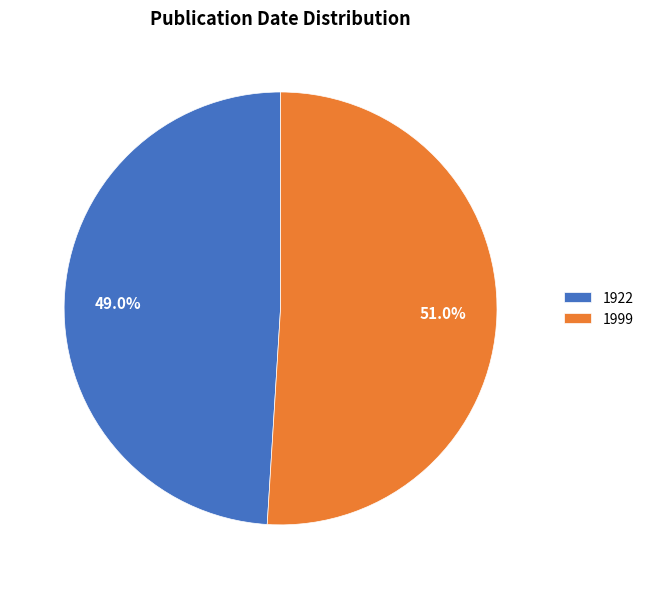

Do 1999 and 1922 together represent more than half of the pie?

Yes